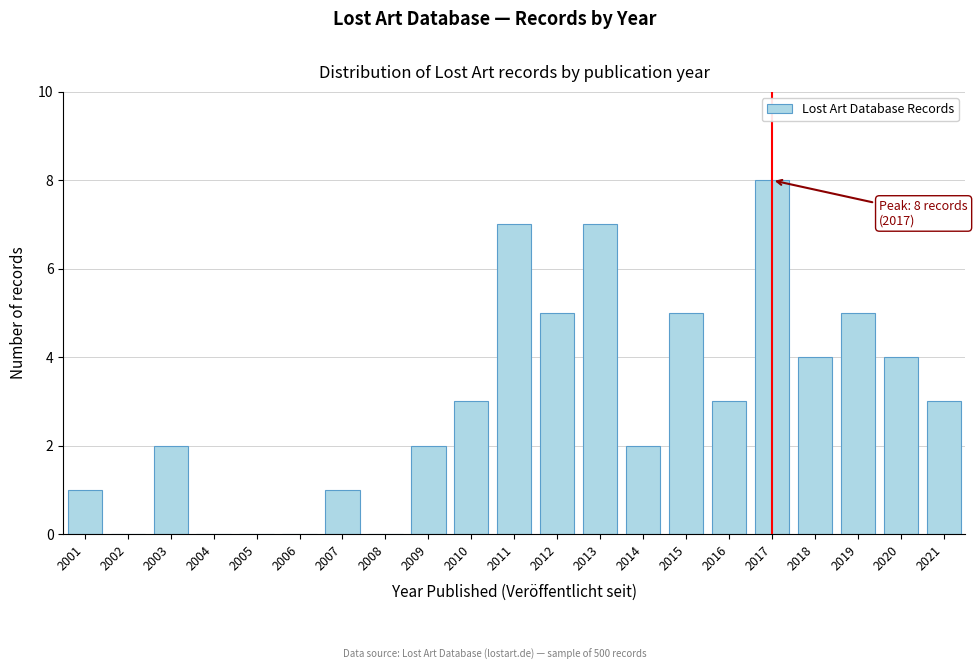

Reading left to right, list all the values displayed in this chart.

2001=1	2002=0	2003=2	2004=0	2005=0	2006=0	2007=1	2008=0	2009=2	2010=3	2011=7	2012=5	2013=7	2014=2	2015=5	2016=3	2017=8	2018=4	2019=5	2020=4	2021=3